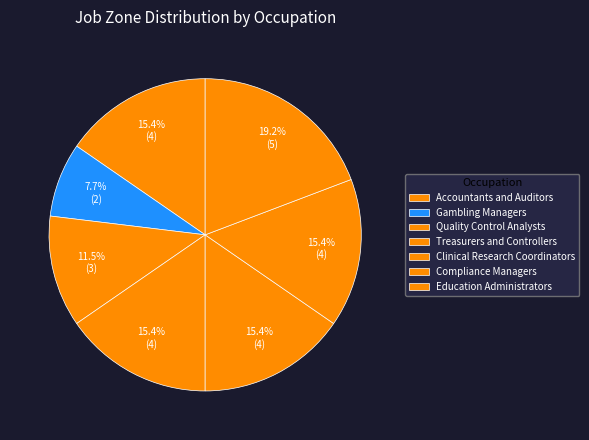

How many slices are in this pie chart?

7